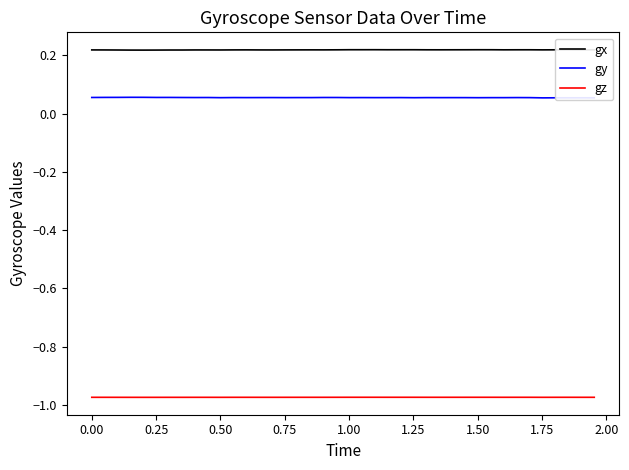

True or false: gx and gy intersect in this chart.

False